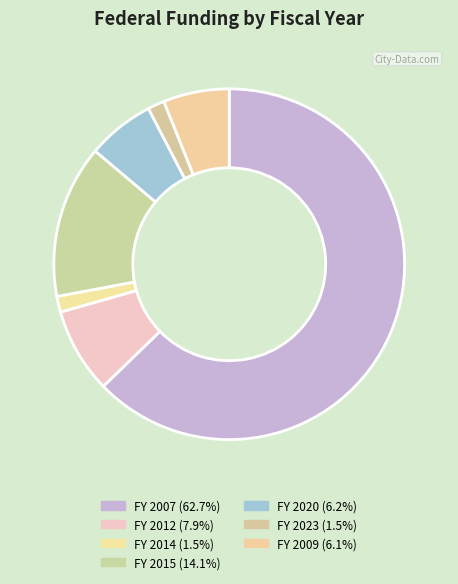

How many segments does this pie chart have?

7